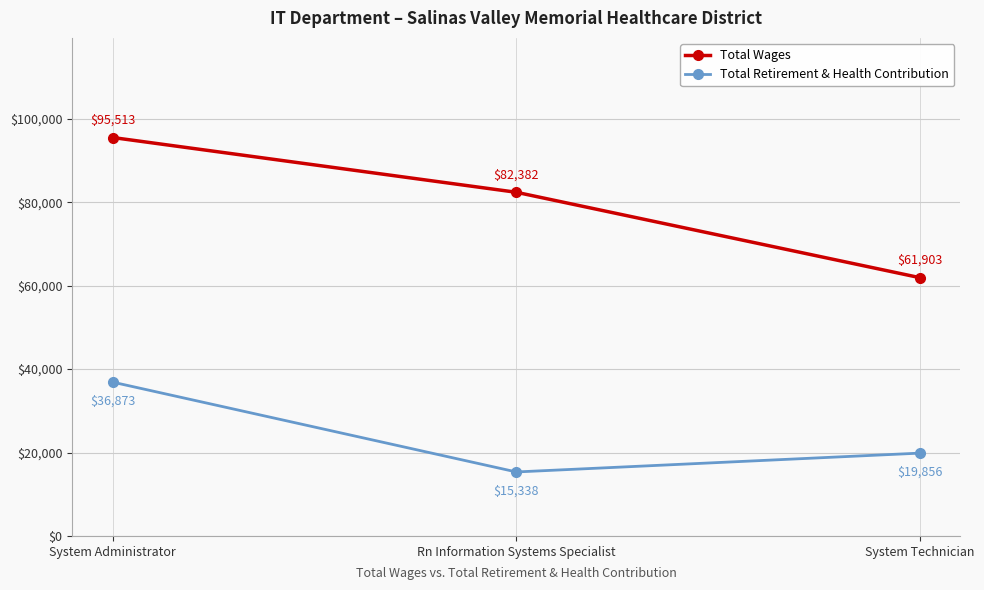

Is it true that Total Wages equals 36296 at Rn Information Systems Specialist?

False